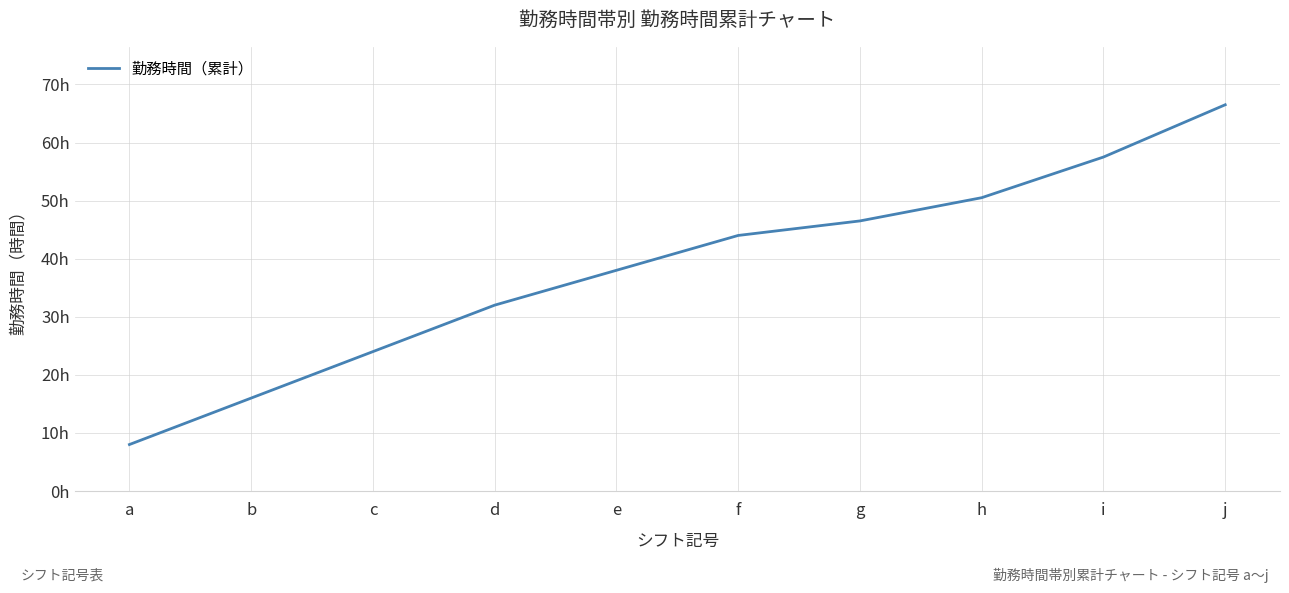

Between a and i, which is larger?

i